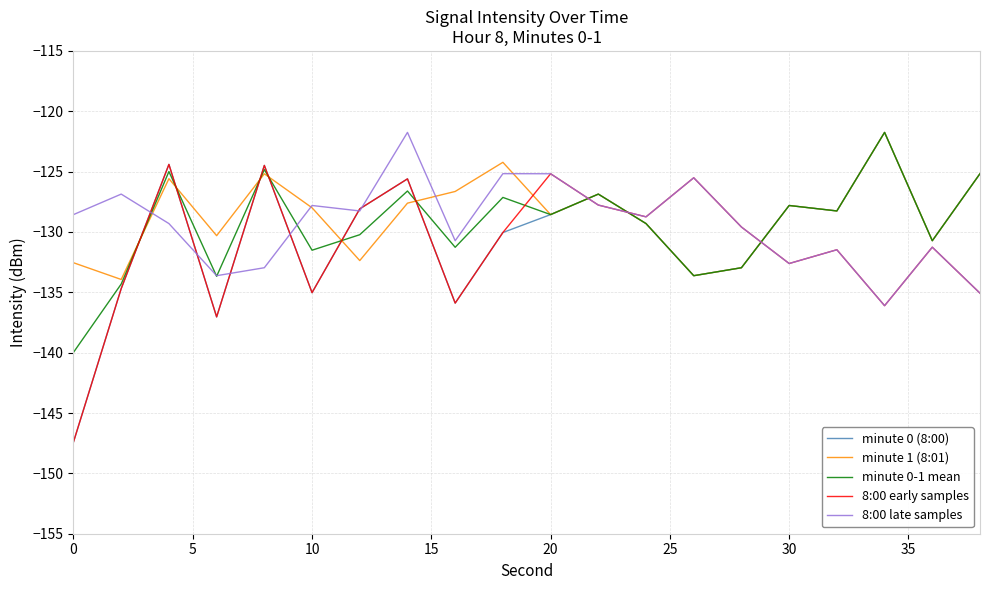

What is the minimum value for minute 1 (8:01)?

-133.9